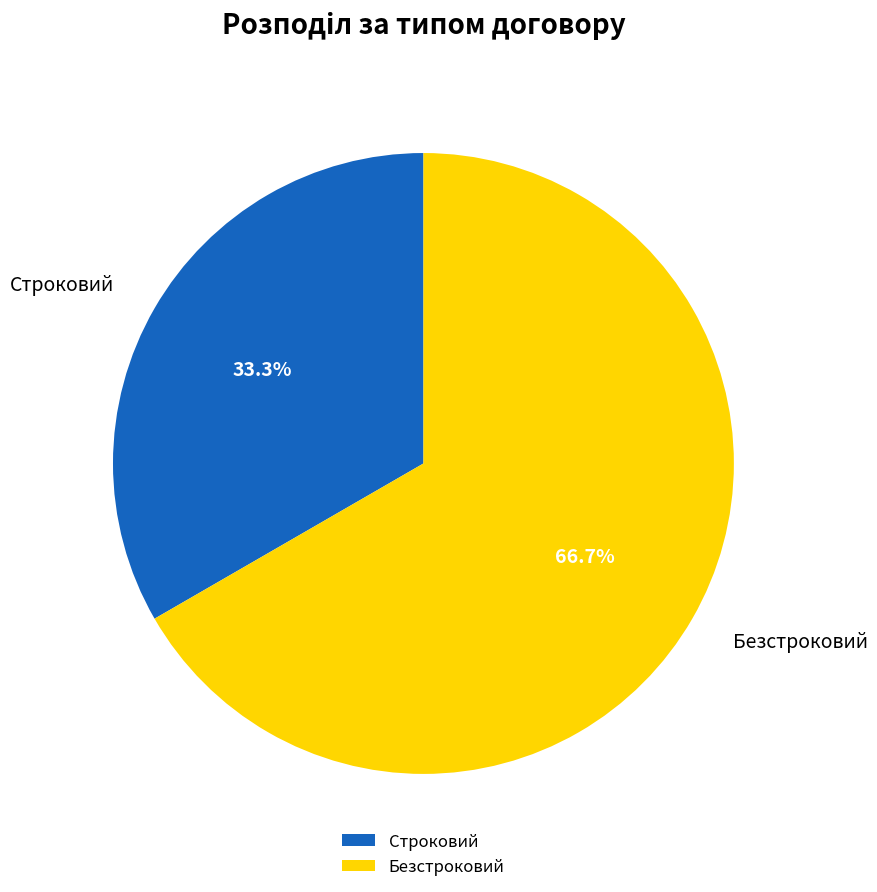

What portion of the pie excludes Безстроковий?

33.3%